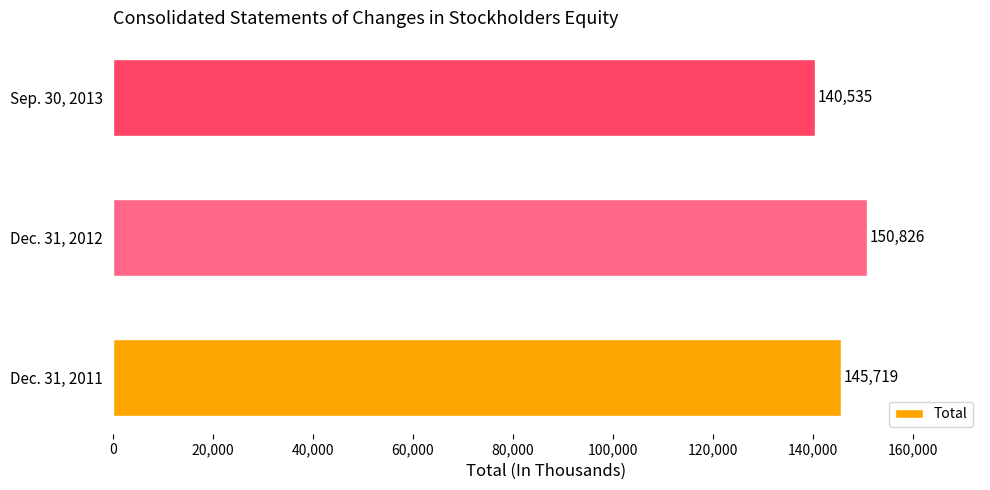

Reading bottom to top, transcribe all the data shown in this chart.

145719	150826	140535